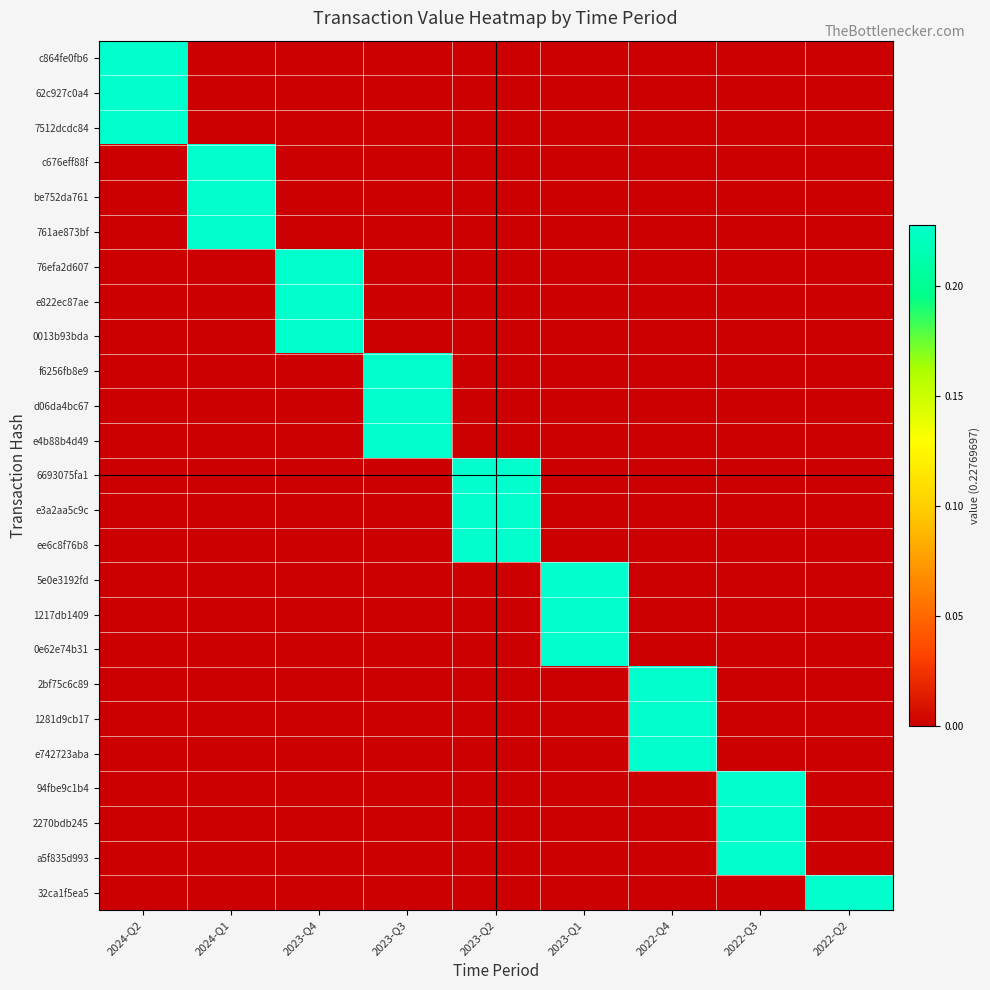

Which series changed the most between 2023-Q2 and 2022-Q4?

6693075fa1